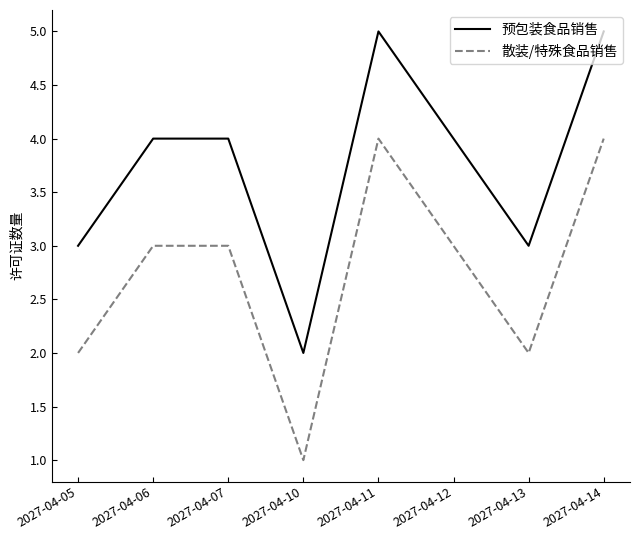

What is the lowest value of the 预包装食品销售 series?

2